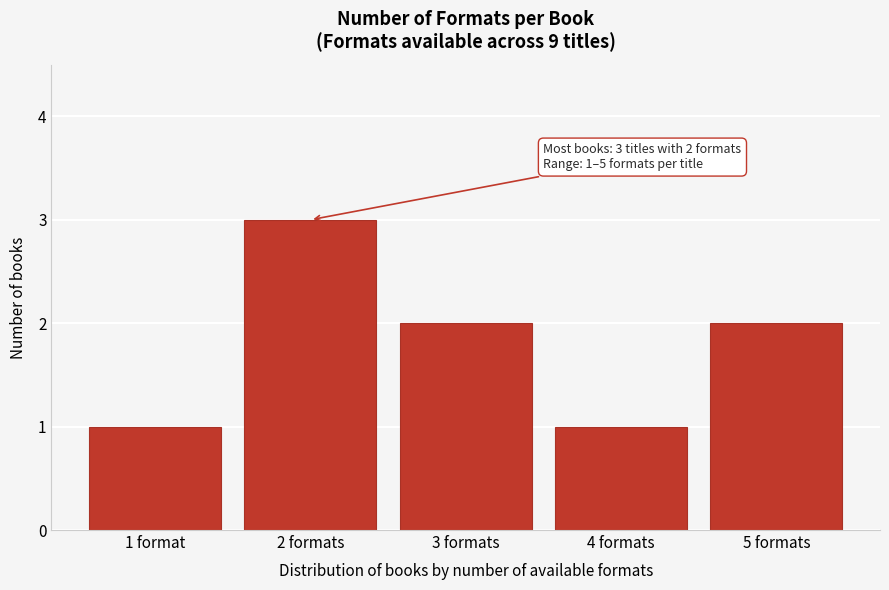

Reading left to right, transcribe all the data shown in this chart.

1	3	2	1	2